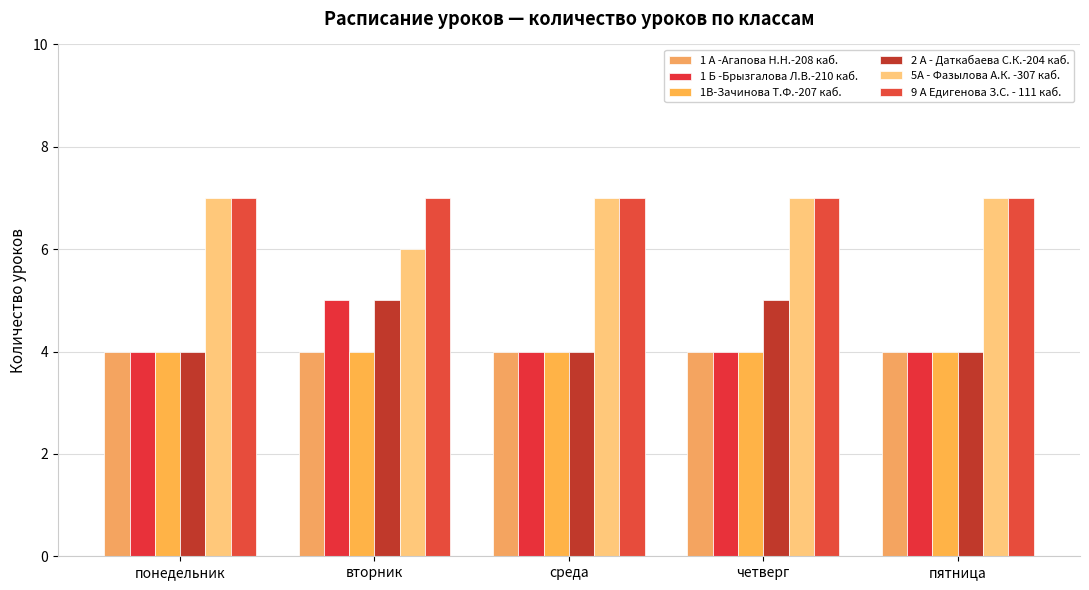

Rank the series at пятница from lowest to highest value.

1 А -Агапова Н.Н.-208 каб., 1 Б -Брызгалова Л.В.-210 каб., 1В-Зачинова Т.Ф.-207 каб., 2 А - Даткабаева С.К.-204 каб., 5А - Фазылова А.К. -307 каб., 9 А Едигенова З.С. - 111 каб.